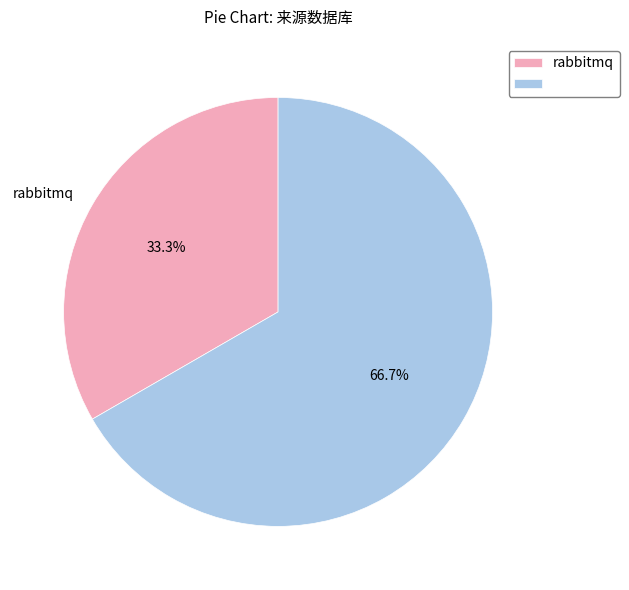

Is there any slice that represents more than half of the pie?

Yes